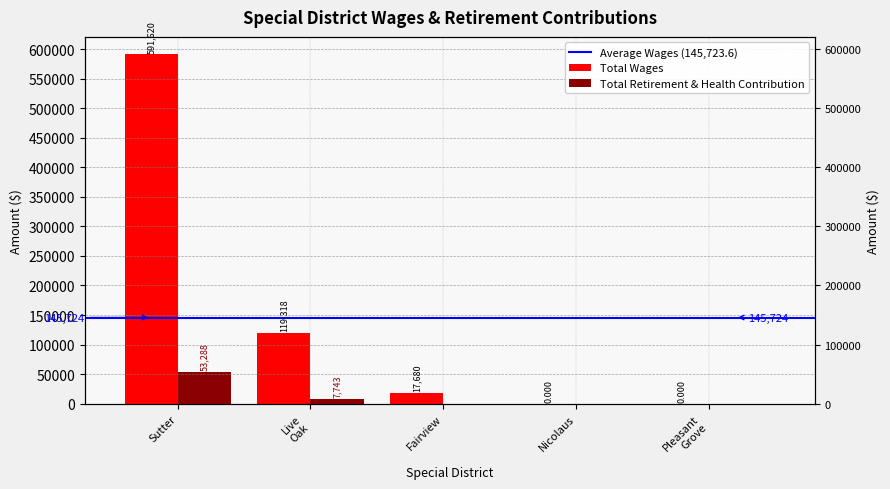

Is it true that Total Retirement & Health Contribution equals 53288 at Sutter?

True